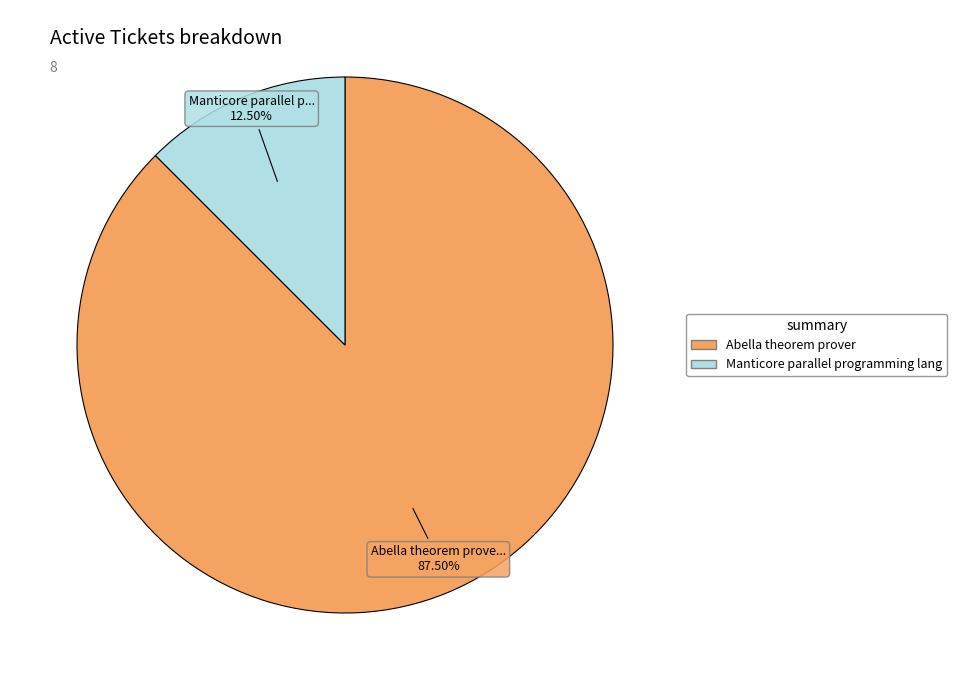

Does any single category account for the majority?

Yes